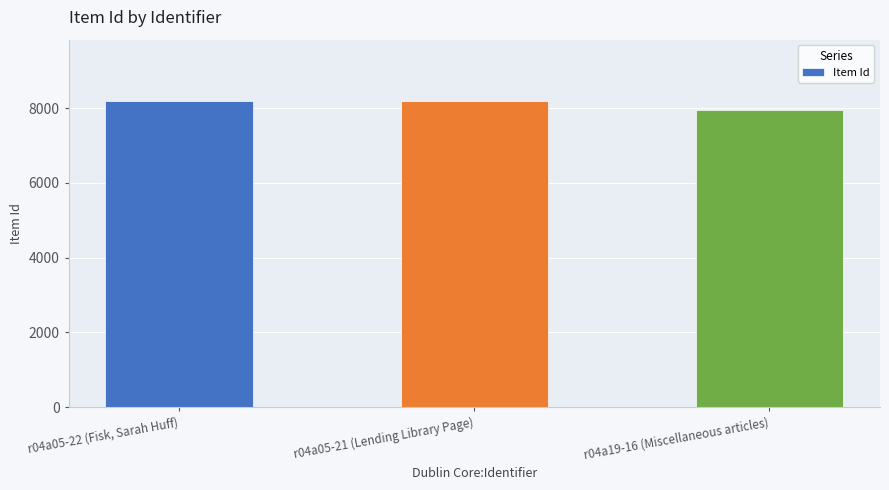

Approximately how many times larger is the value at r04a05-22 (Fisk, Sarah Huff) compared to r04a05-21 (Lending Library Page)?

1.0